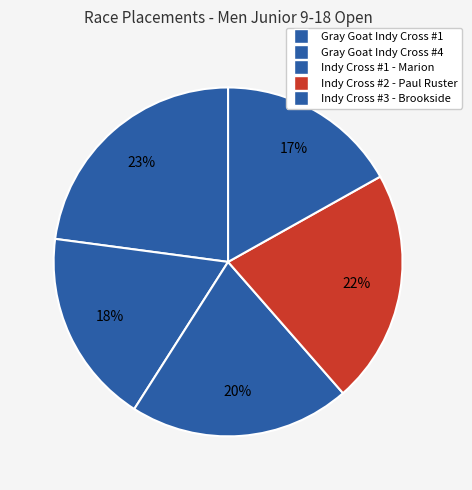

Count the number of slices in the pie.

5